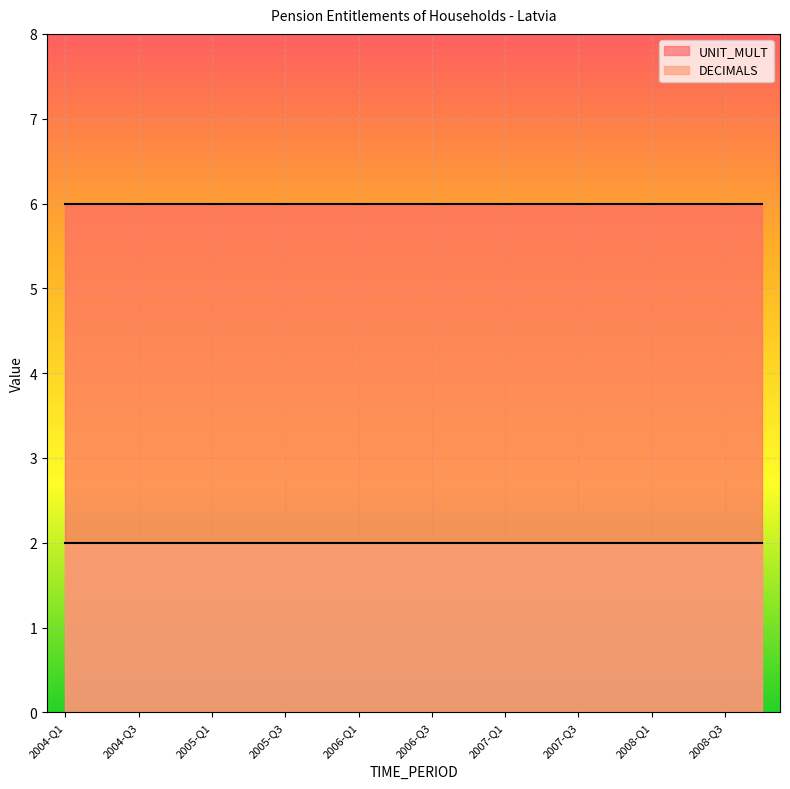

True or false: UNIT_MULT has a value of 9 at 2004-Q2.

False